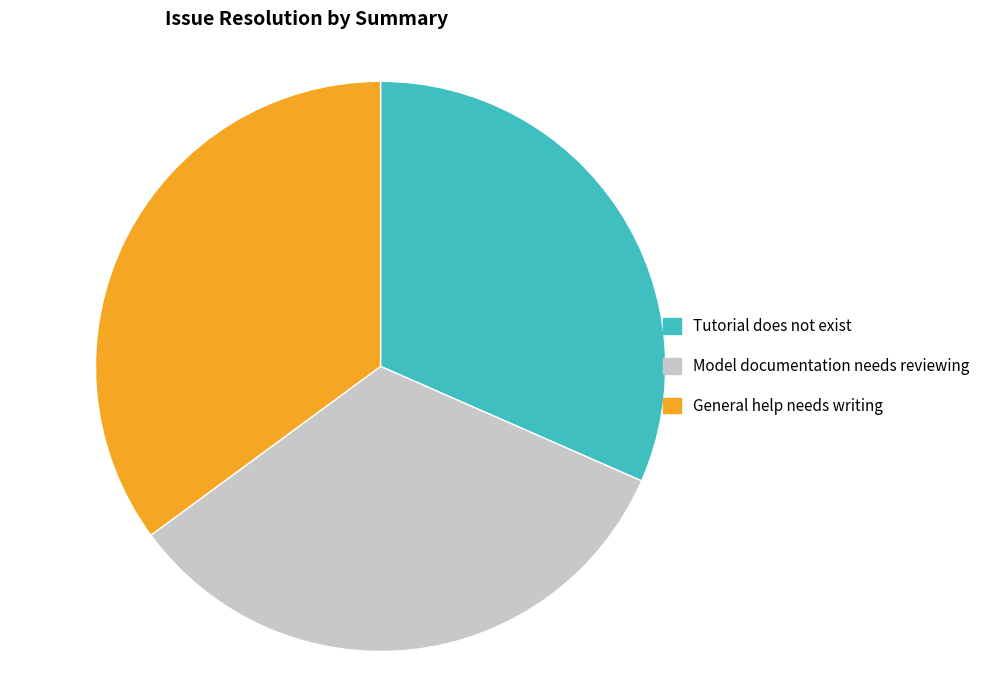

Is there a majority slice in this chart?

No